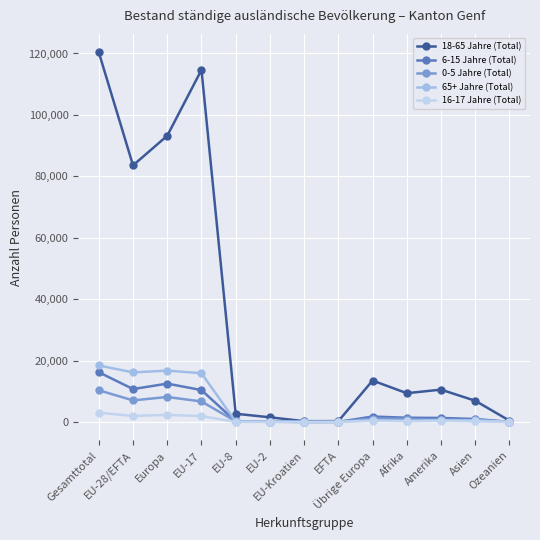

Where does the 16-17 Jahre (Total) series first go above 205?

Gesamttotal